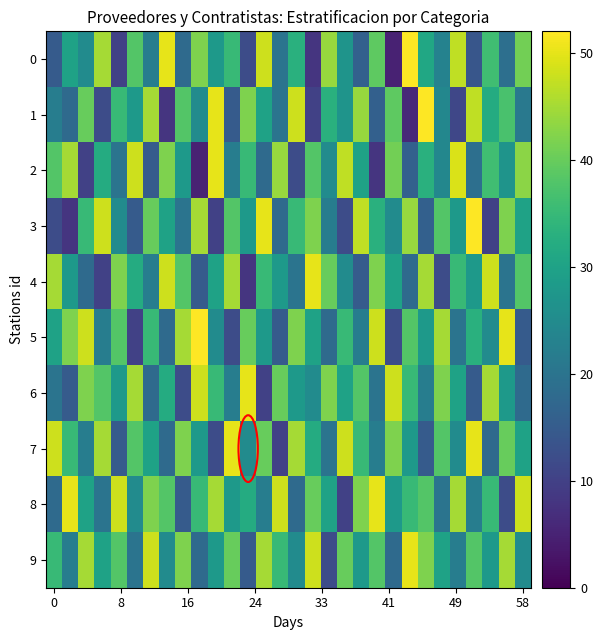

At which category is the sum across all series the highest?

13